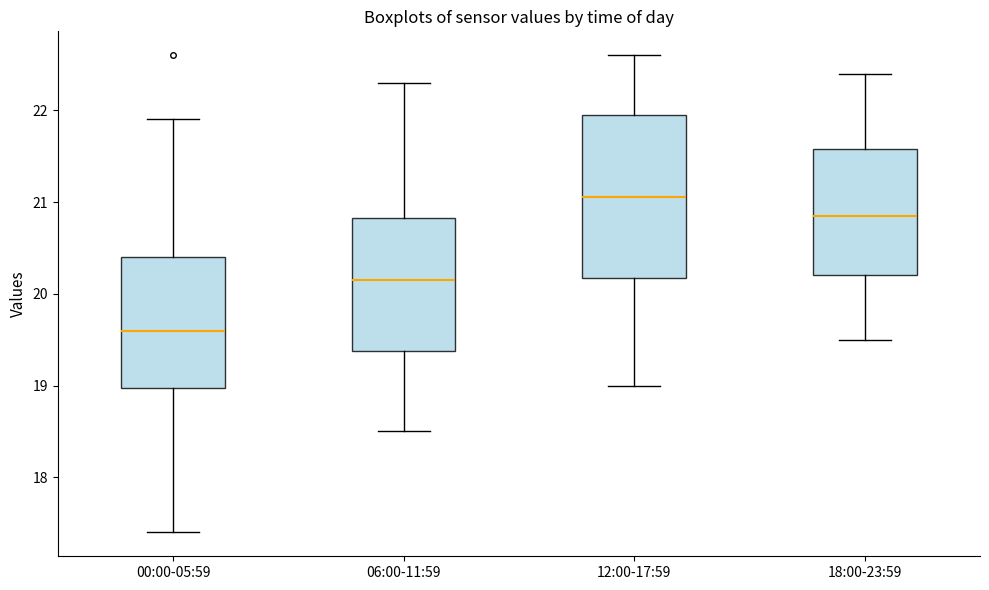

Reading left to right, read every box against the y-axis: the position of its median line, the range the box covers, and the ends of its whiskers. The values are not printed on the chart, so give them approximately, as read against the axis.

00:00-05:59: median 19.6, box 19.0 to 20.4, whiskers 17.4 to 21.9
06:00-11:59: median 20.2, box 19.4 to 20.8, whiskers 18.5 to 22.3
12:00-17:59: median 21.1, box 20.2 to 22.0, whiskers 19.0 to 22.6
18:00-23:59: median 20.9, box 20.2 to 21.6, whiskers 19.5 to 22.4